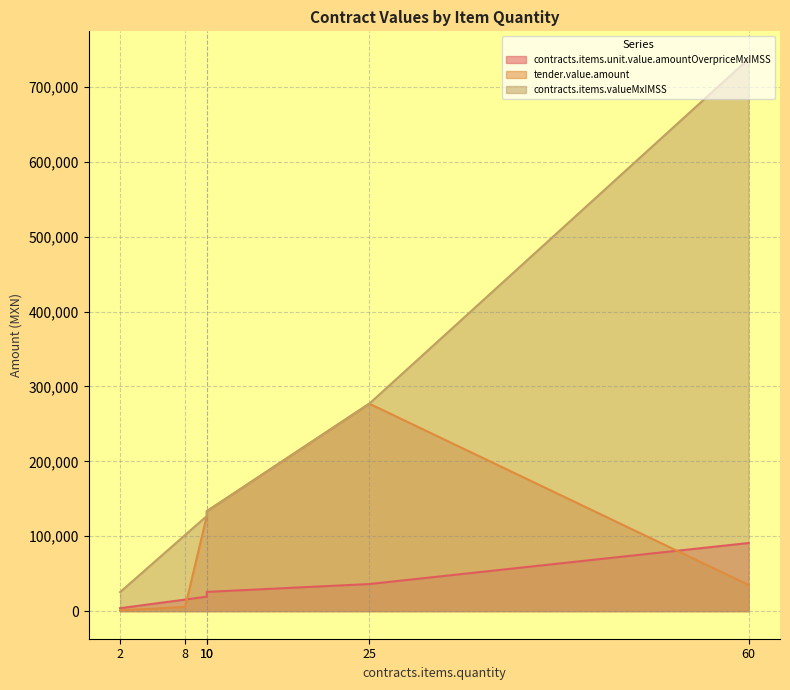

At which category does tender.value.amount reach its first local peak?

25